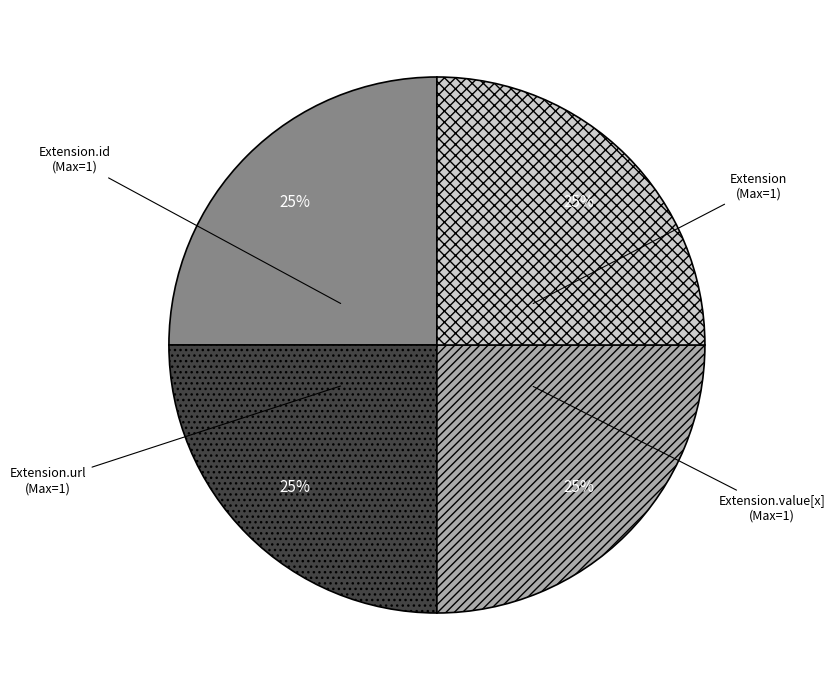

Does any single category account for the majority?

No